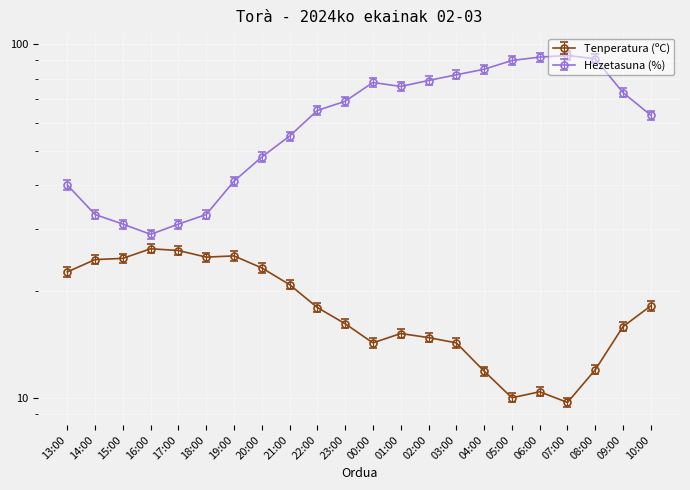

Between 03:00 and 19:00, which is larger?

19:00